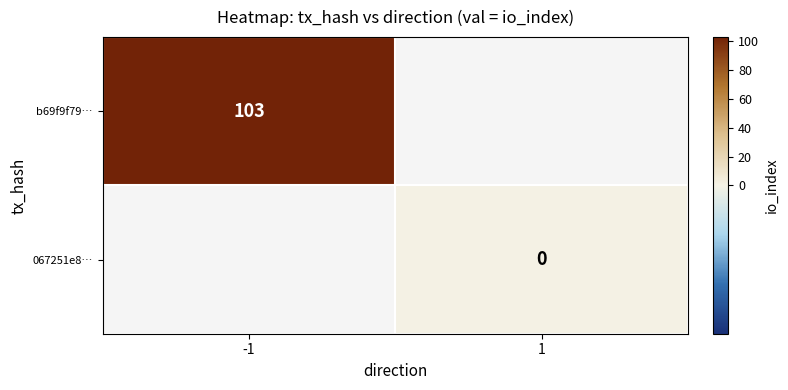

How many distinct data groups are displayed?

2